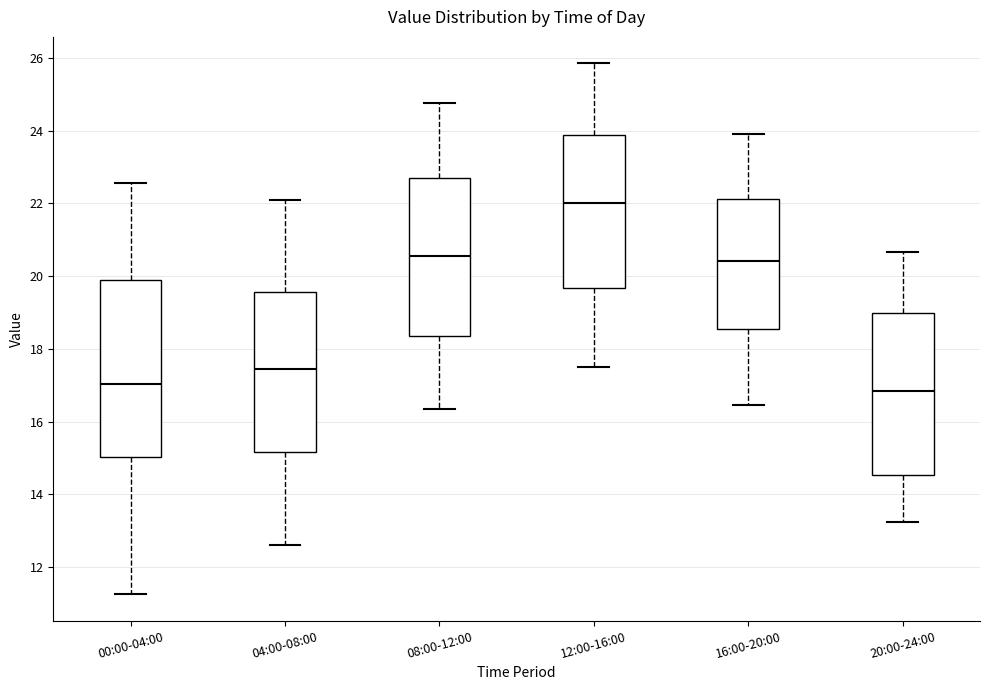

Reading left to right, transcribe this box plot: for each box, give where its median line is, the range the box spans, and where its two whiskers end, as read against the y-axis. The values are not printed on the chart, so give them approximately, as read against the axis.

00:00-04:00: median 17.0, box 15.0 to 19.8, whiskers 11.2 to 22.6
04:00-08:00: median 17.4, box 15.2 to 19.6, whiskers 12.6 to 22.2
08:00-12:00: median 20.6, box 18.4 to 22.6, whiskers 16.4 to 24.8
12:00-16:00: median 22.0, box 19.6 to 23.8, whiskers 17.6 to 25.8
16:00-20:00: median 20.4, box 18.6 to 22.2, whiskers 16.4 to 24.0
20:00-24:00: median 16.8, box 14.6 to 19.0, whiskers 13.2 to 20.6